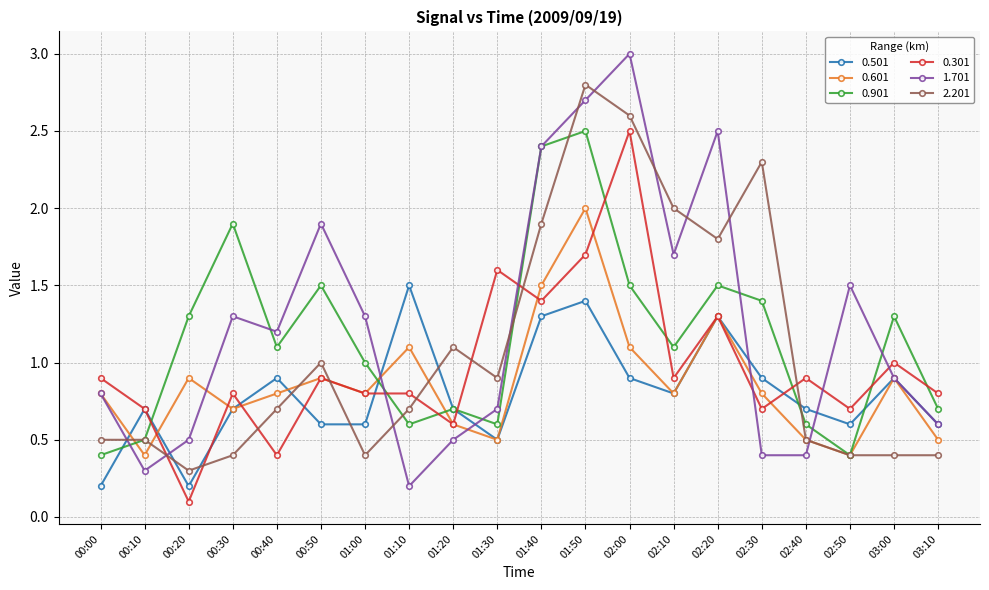

Does the chart have visible grid lines?

Yes